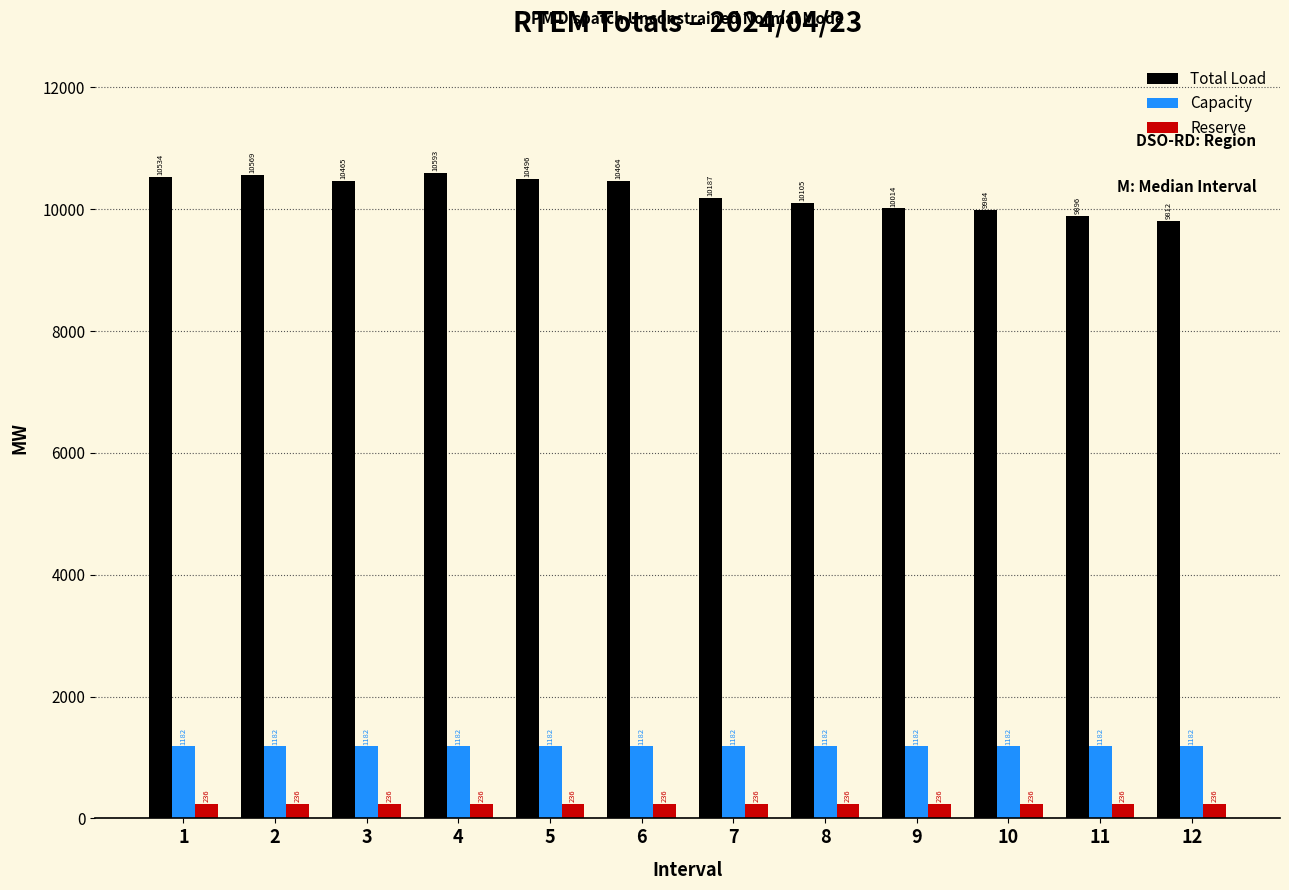

Which series has the largest range (max minus min)?

Total Load